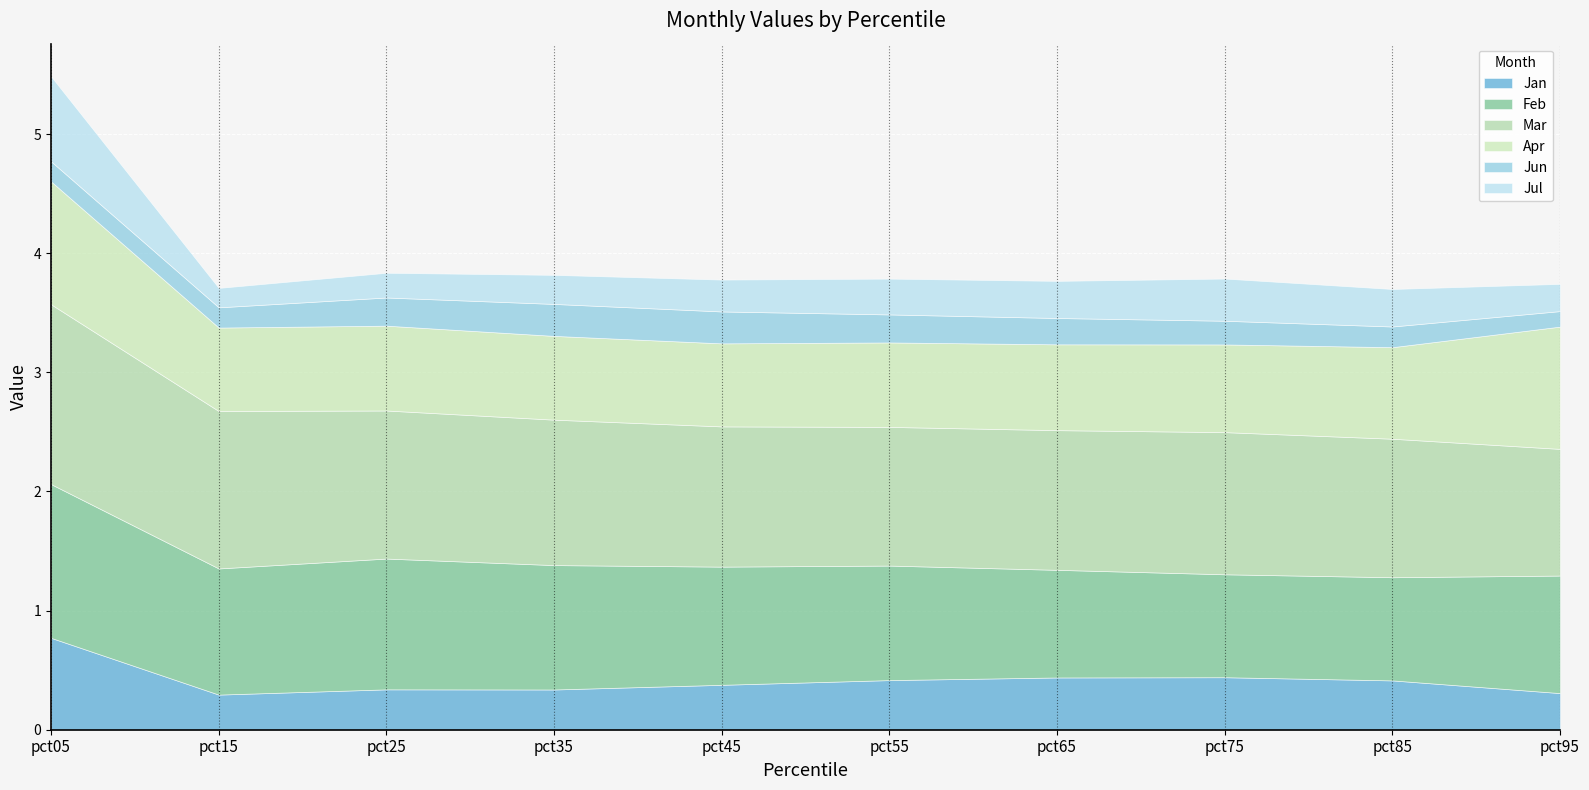

What is the minimum value for Jun?

0.1